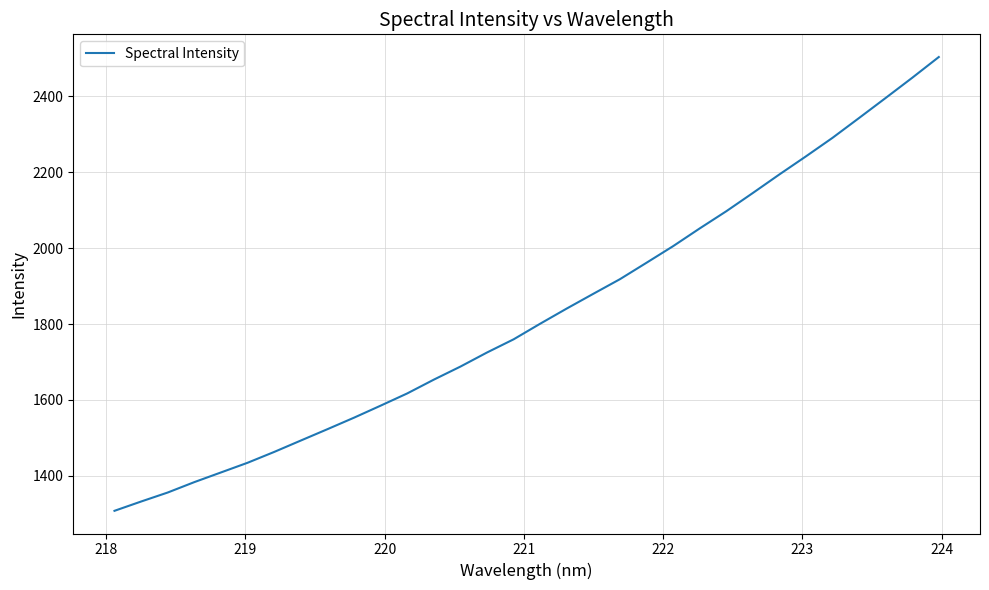

What is the maximum value shown in the chart?

2503.4